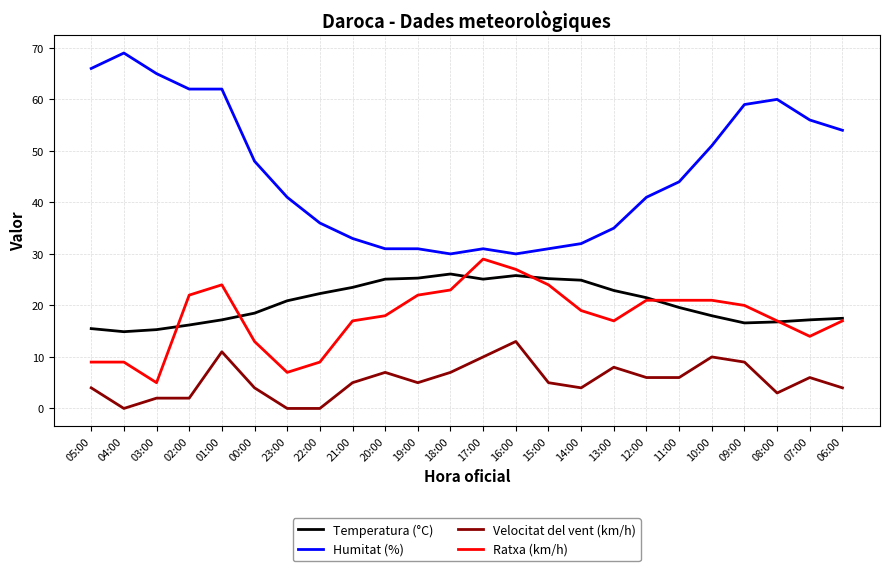

The value of Ratxa (km/h) at 12:00 is 6.7. True or false?

False